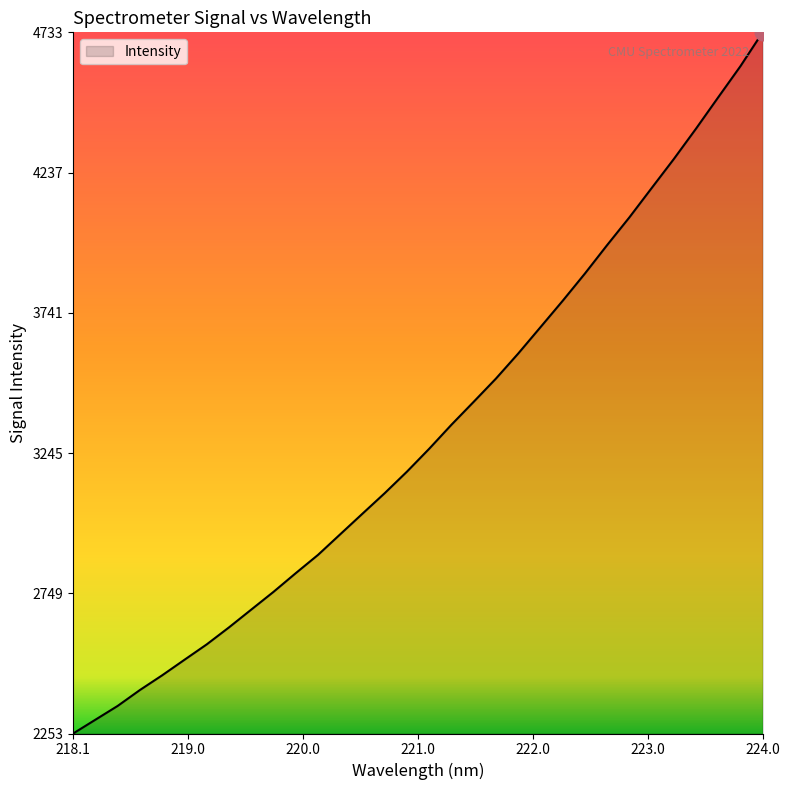

What is the minimum value shown in the chart?

2253.2